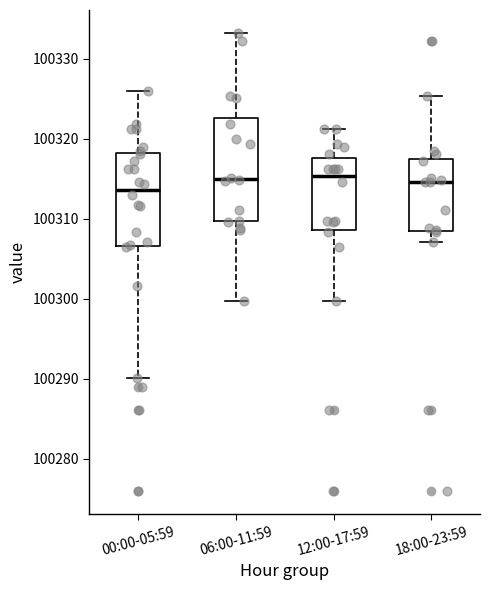

Reading left to right, transcribe this box plot: for each box, give where its median line is, the range the box spans, and where its two whiskers end, as read against the y-axis. The values are not printed on the chart, so give them approximately, as read against the axis.

00:00-05:59: median 100314, box 100307 to 100318, whiskers 100290 to 100326
06:00-11:59: median 100315, box 100310 to 100323, whiskers 100300 to 100333
12:00-17:59: median 100315, box 100309 to 100318, whiskers 100300 to 100321
18:00-23:59: median 100315, box 100309 to 100317, whiskers 100307 to 100325